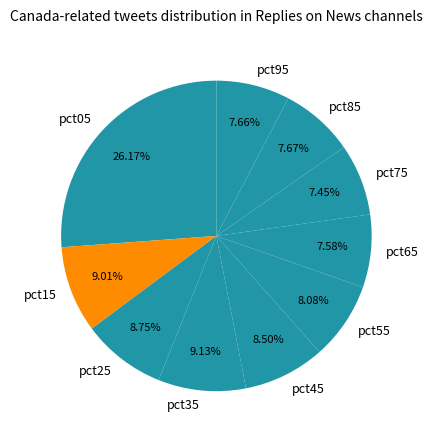

Is there a majority slice in this chart?

No